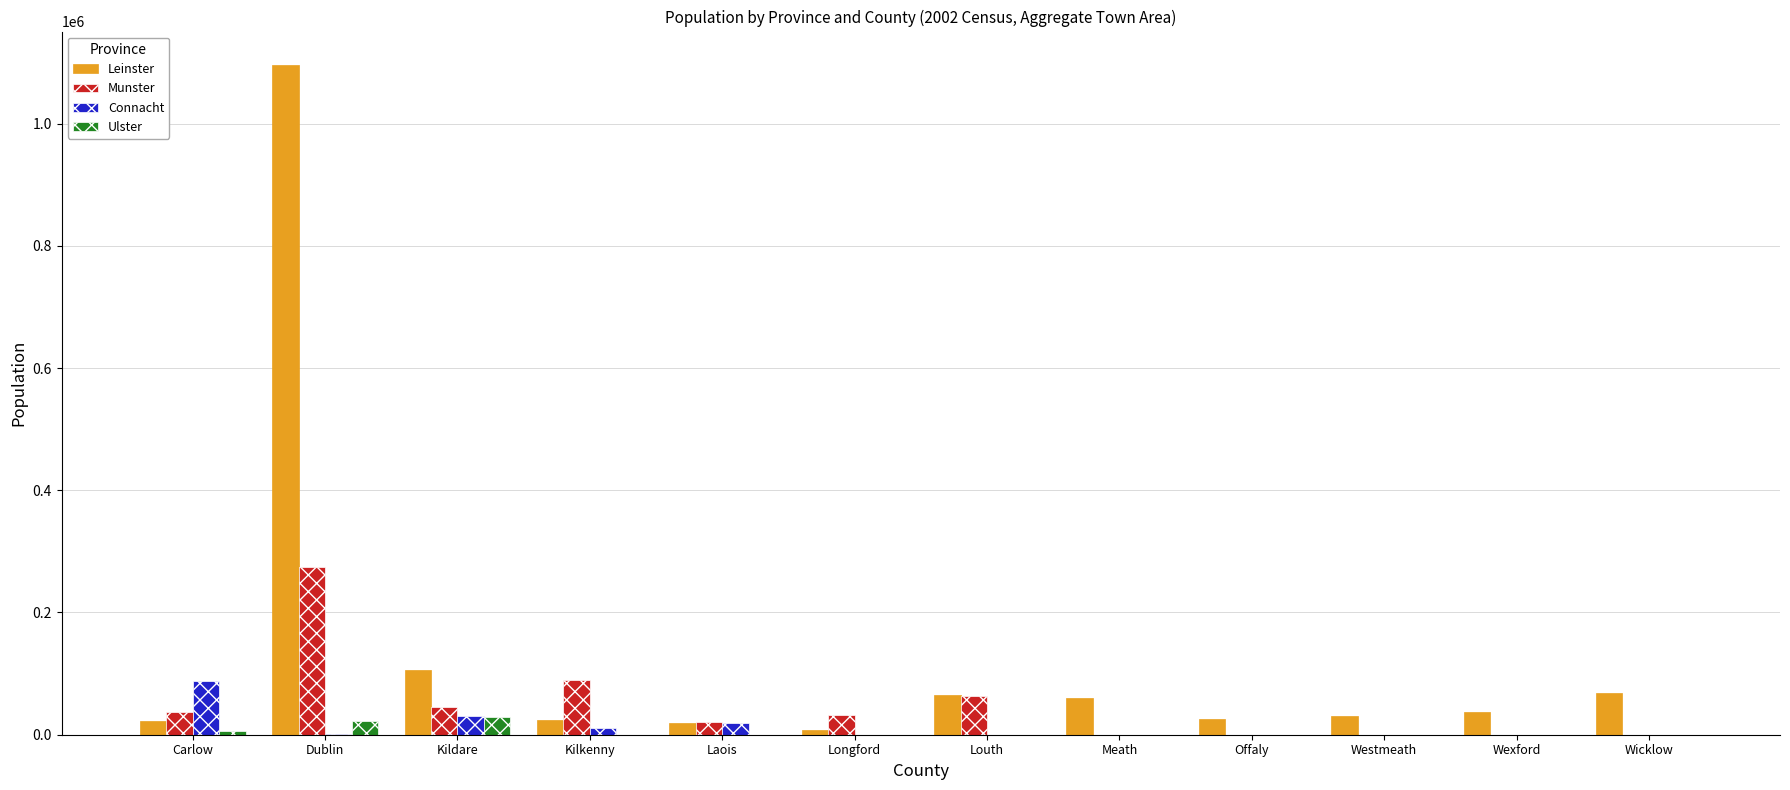

What is the total value across all series at Meath?

59755